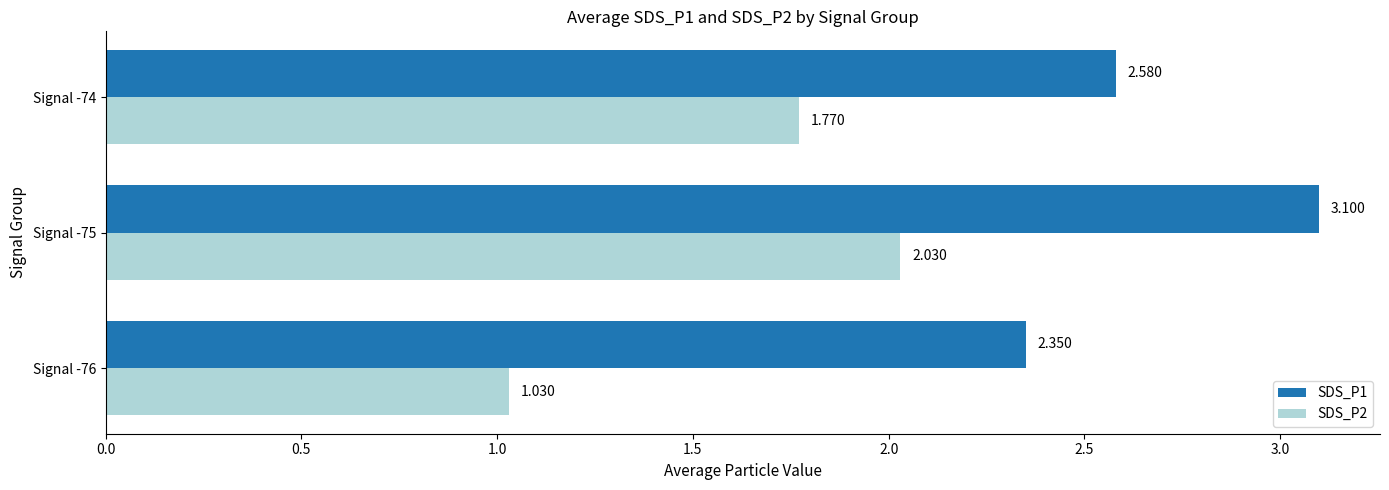

What is the sum of all SDS_P2 values?

4.8